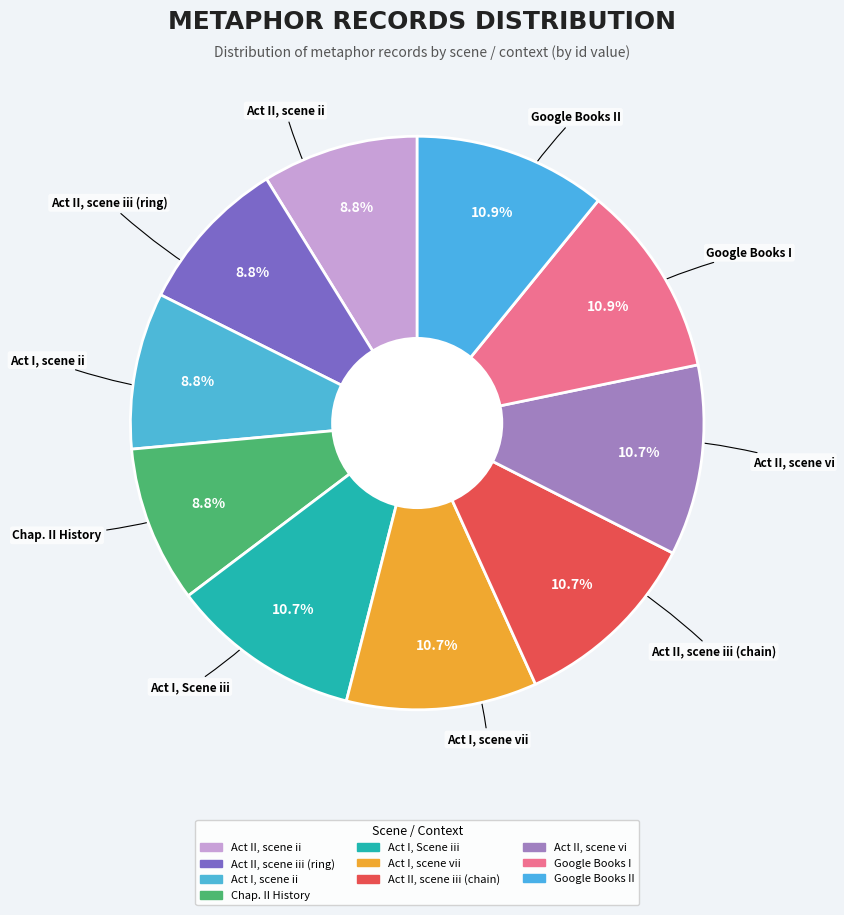

How many slices are in this pie chart?

10